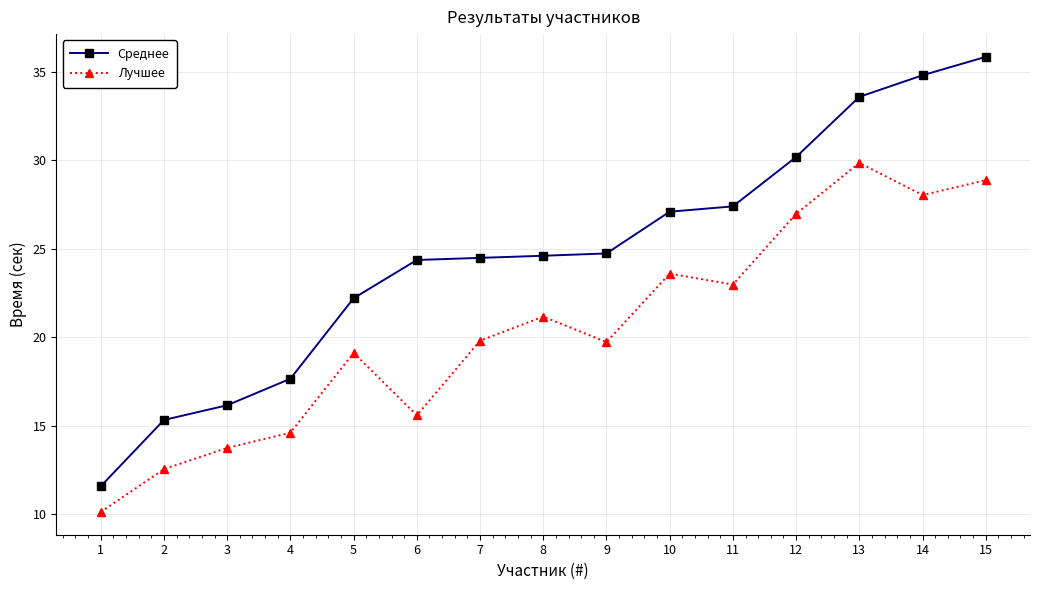

What is the value of the Среднее point at the 8th from the left?

24.6